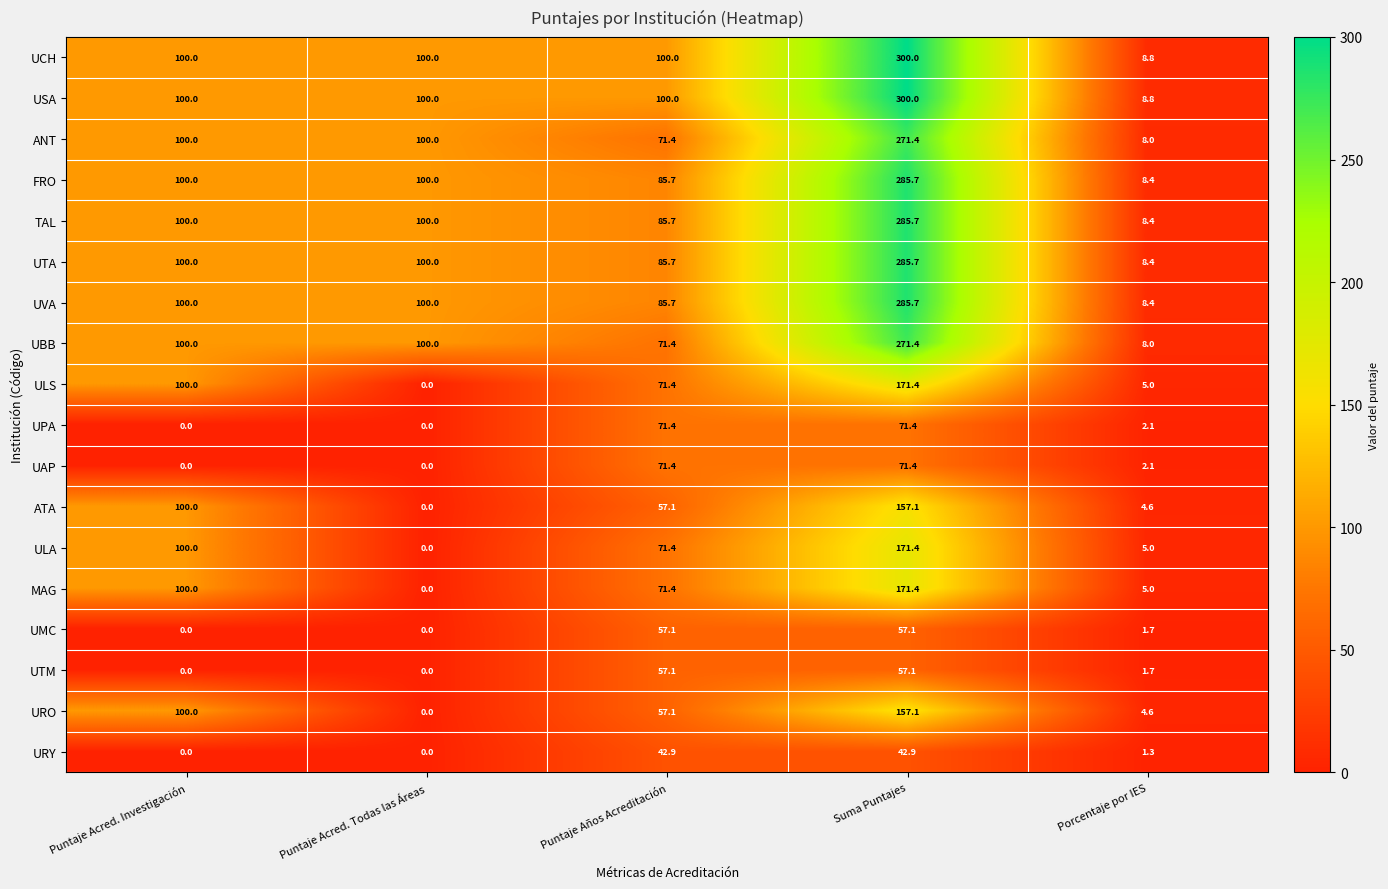

What is the total value across all series at Suma Puntajes?

3413.9